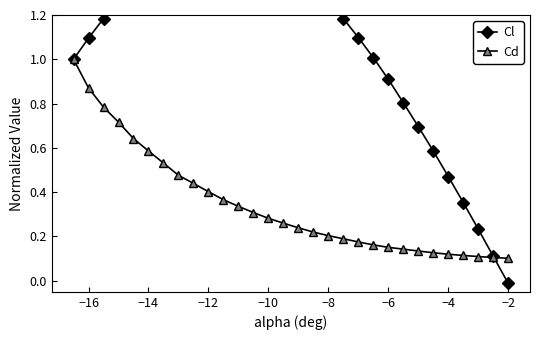

How many Cd values are between 0 and 1?

30